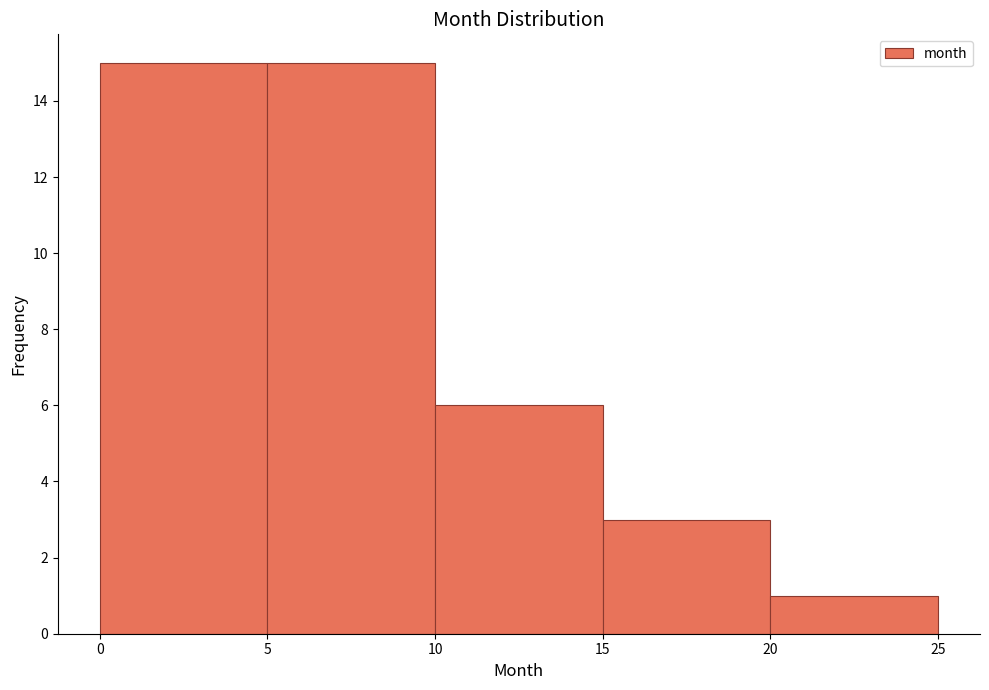

What is the height of the bar covering 10 to 15 on the x-axis? The values are not printed on the chart, so give them approximately, as read against the axis.

6